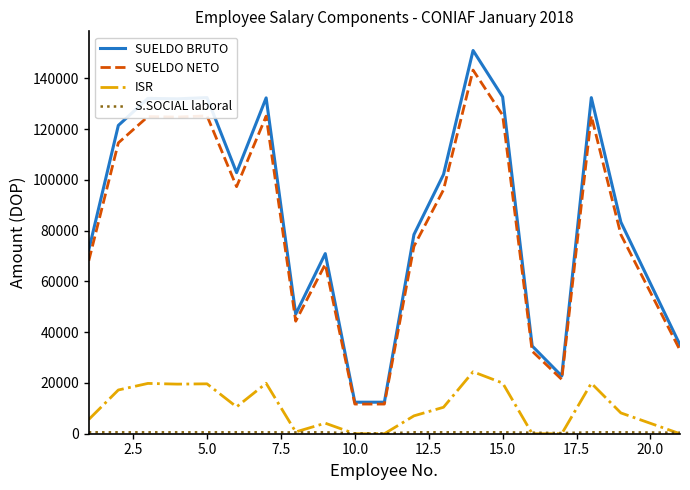

What is the maximum value shown in the chart?

151000.0